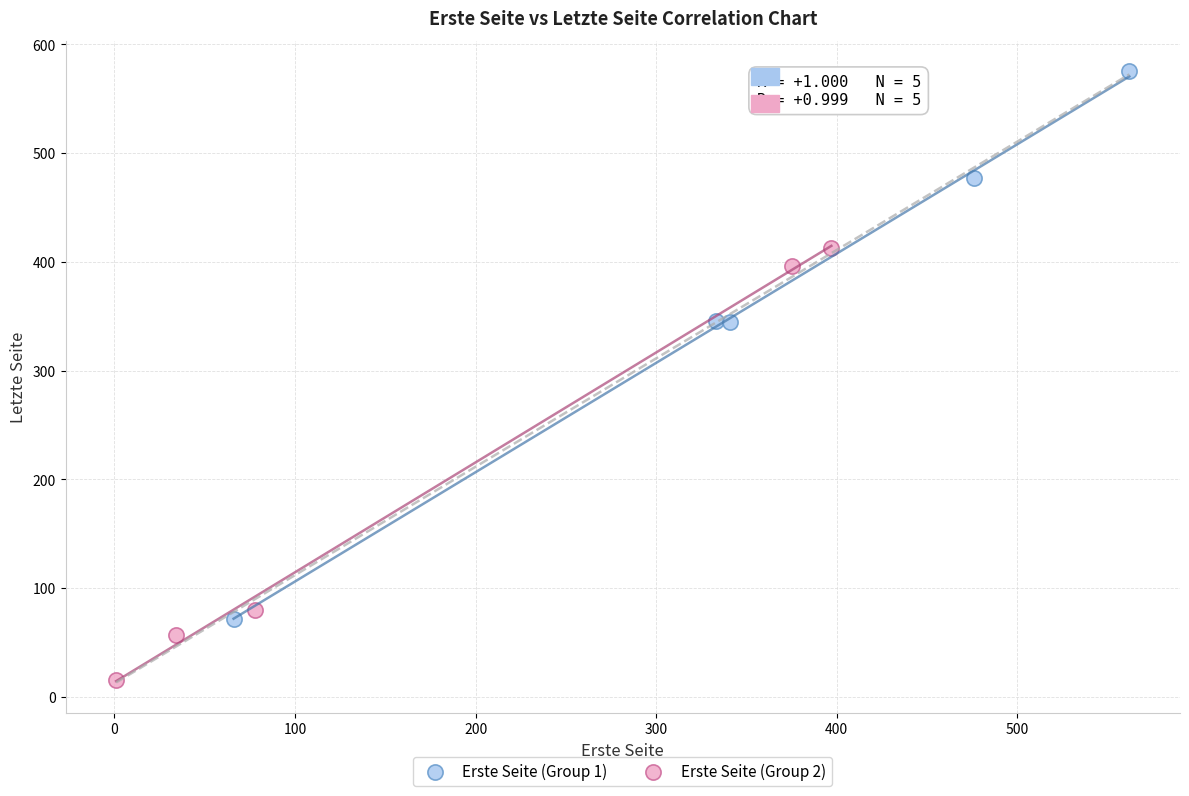

Which series has the widest spread of Y values?

Erste Seite (Group 1)